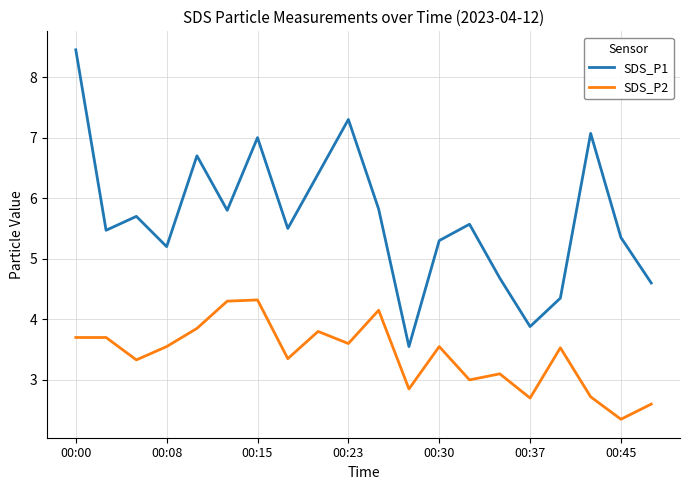

Is this an area chart (filled region under the line)?

No